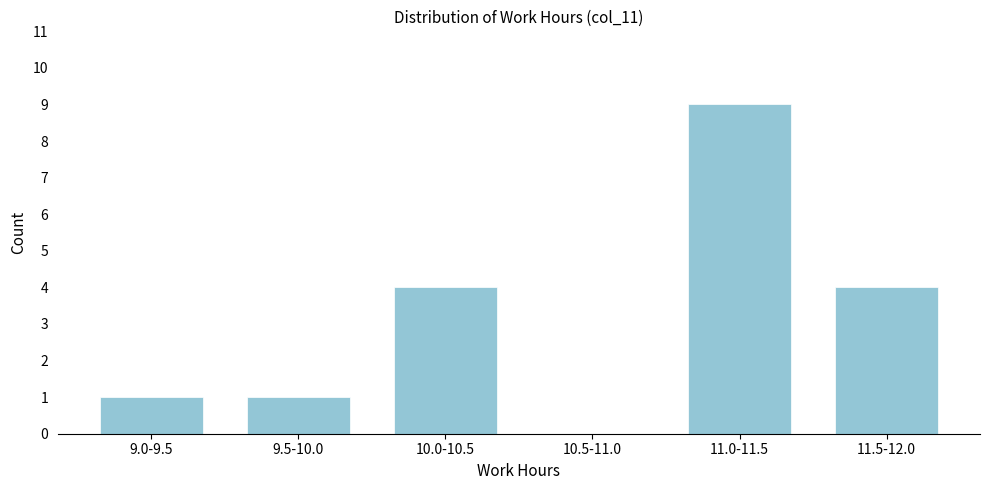

Reading right to left, extract all data points from this chart.

11.5-12.0=4	11.0-11.5=9	10.5-11.0=0	10.0-10.5=4	9.5-10.0=1	9.0-9.5=1